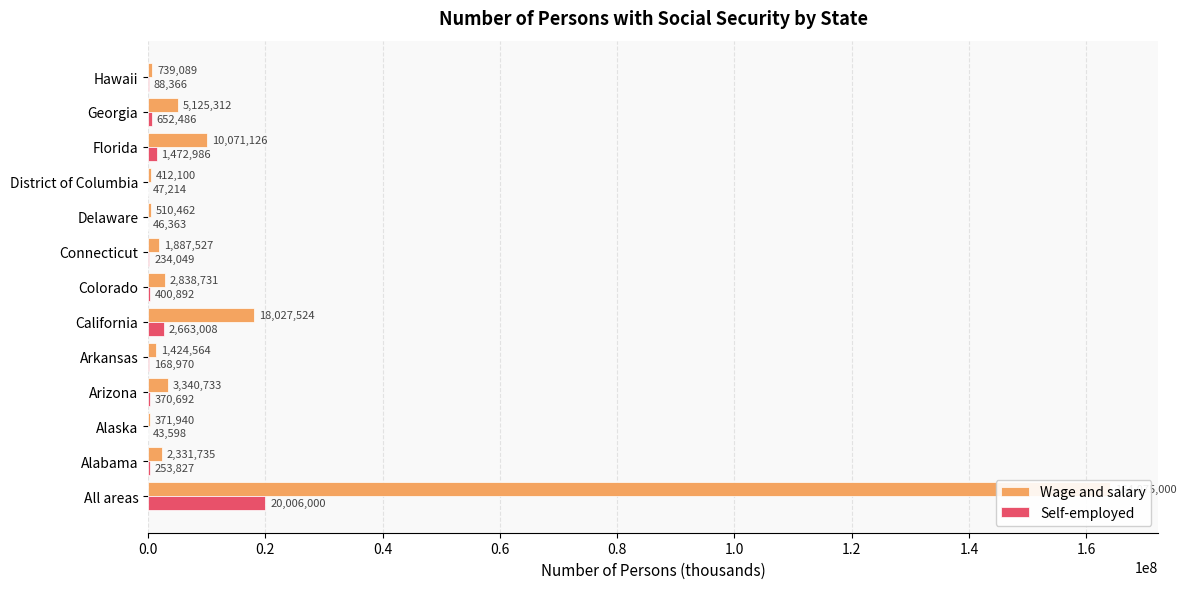

List the series in order of their peak value, lowest first.

Self-employed, Wage and salary